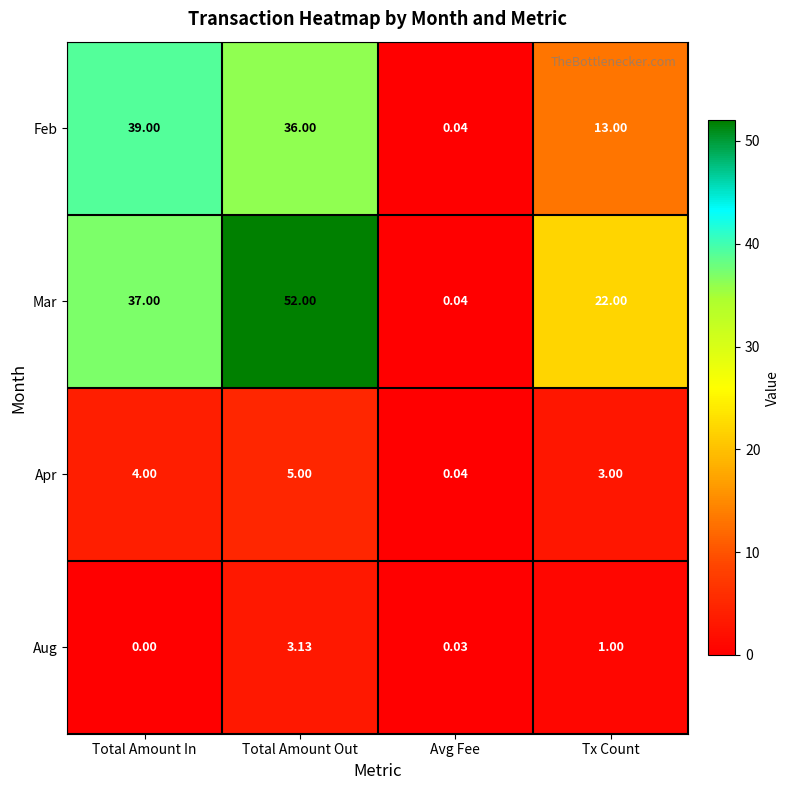

At which label is Mar closest to 26?

Tx Count